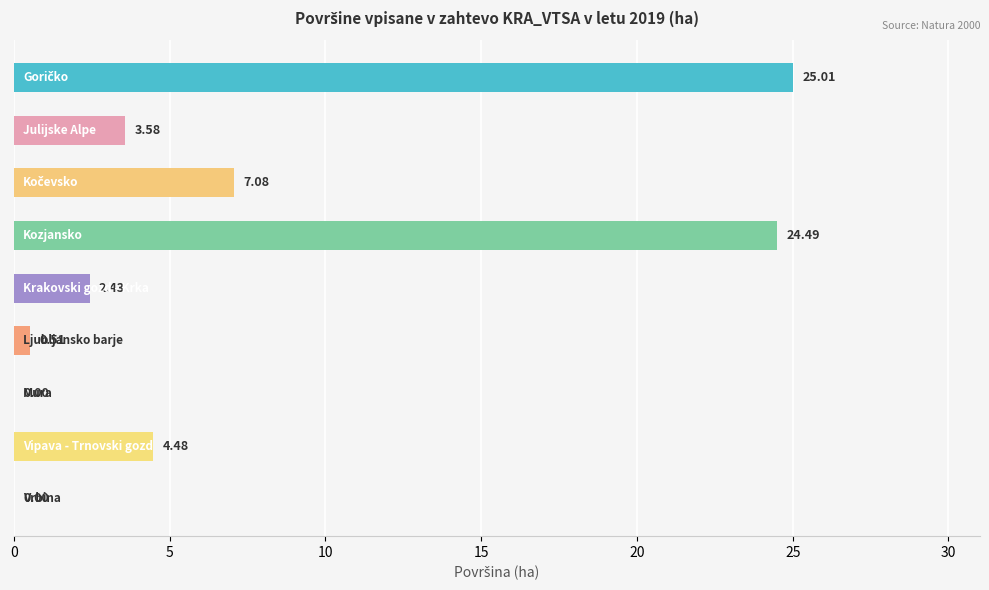

What is the sum of all values?

67.6